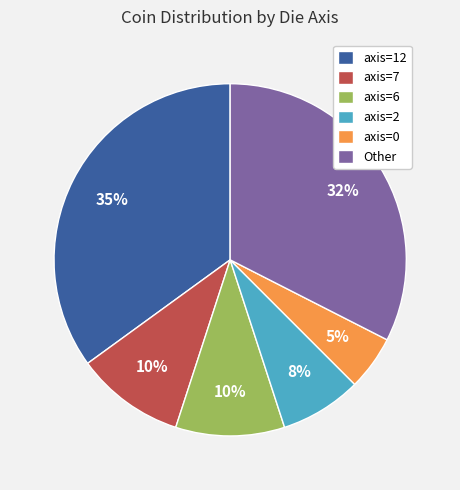

Is there a majority slice in this chart?

No